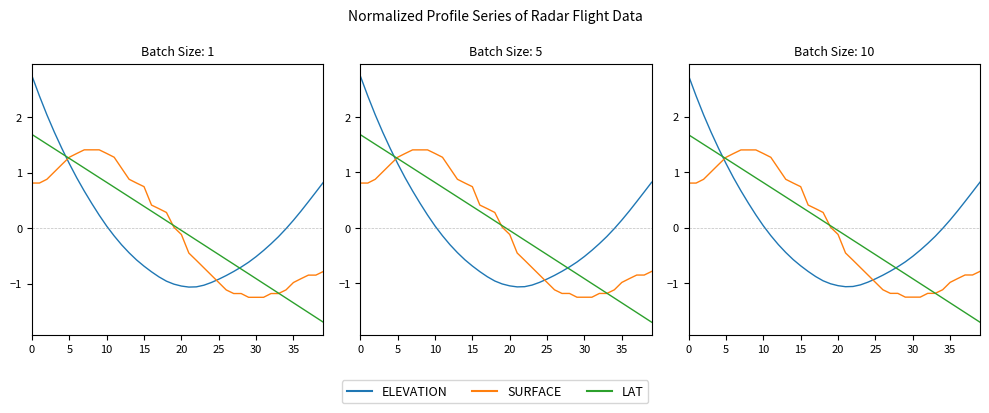

Is this an area chart (filled region under the line)?

No